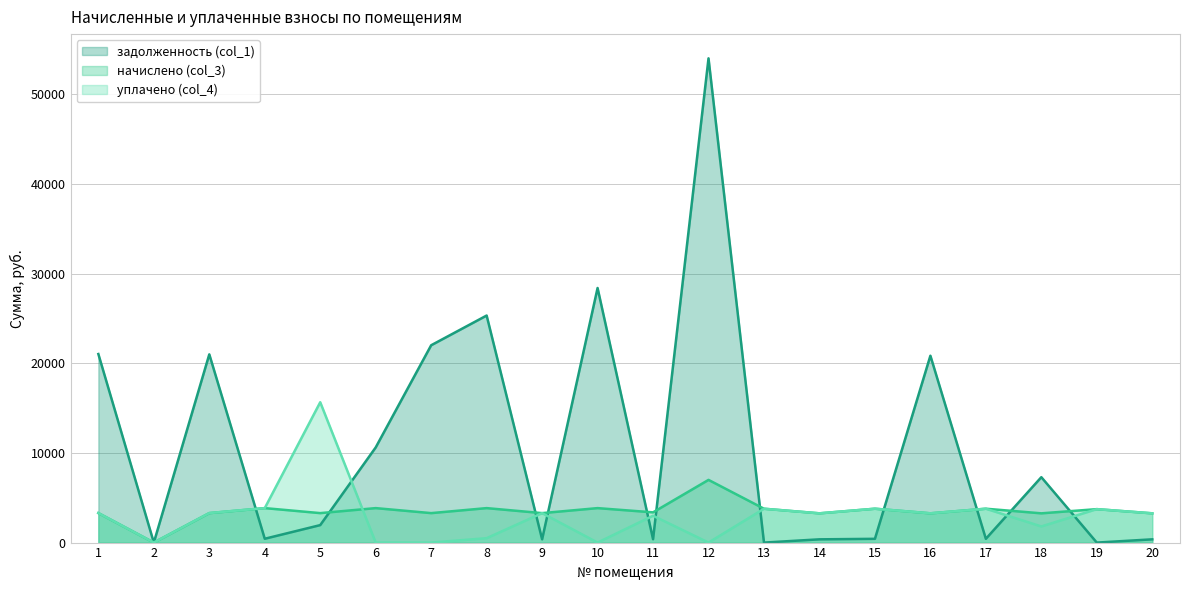

Rank the categories by задолженность (col_1) value from lowest to highest.

2, 13, 19, 14, 20, 9, 11, 15, 17, 4, 5, 18, 6, 16, 3, 1, 7, 8, 10, 12